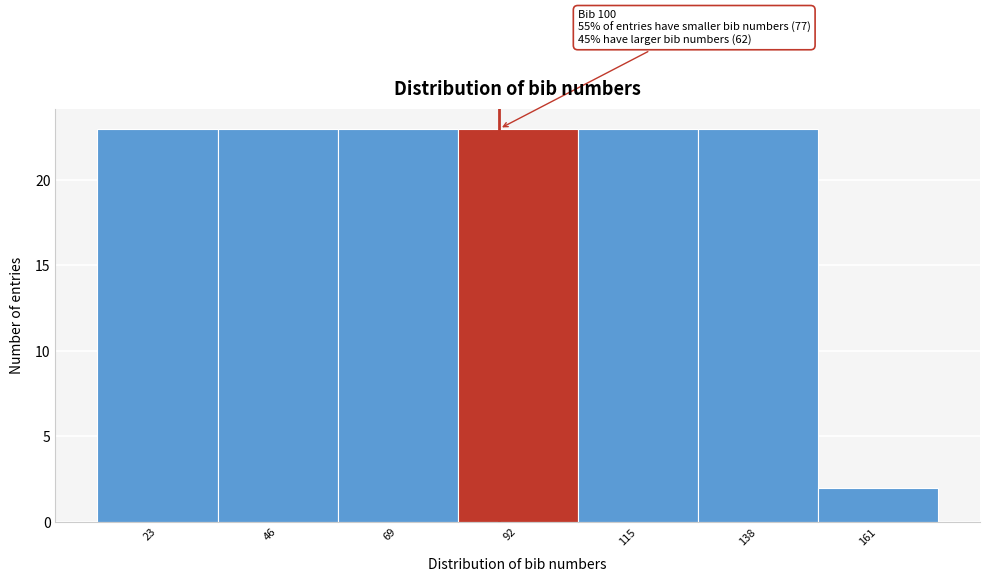

Reading left to right, extract all data points from this chart.

23=23	46=23	69=23	92=23	115=23	138=23	161=2